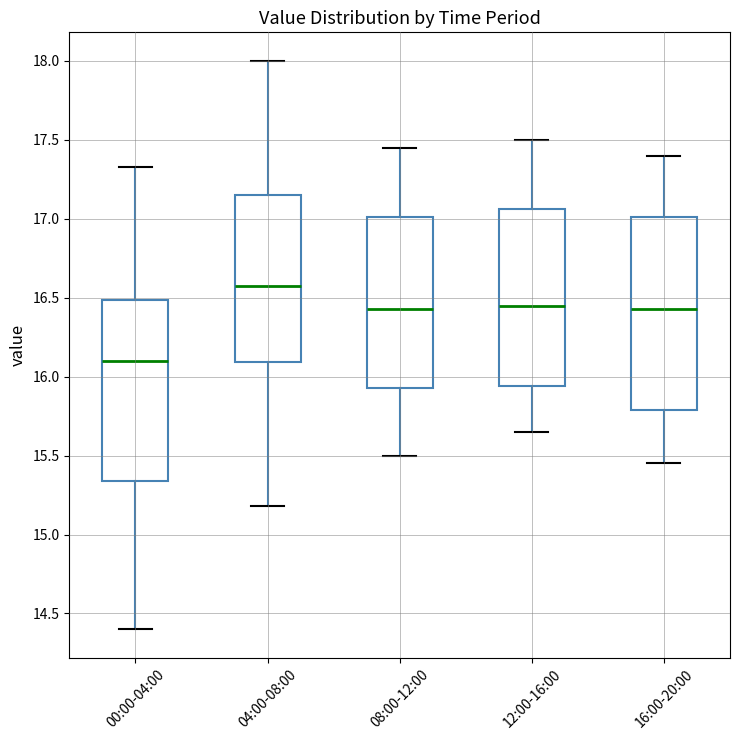

Reading left to right, read every box against the y-axis: the position of its median line, the range the box covers, and the ends of its whiskers. The values are not printed on the chart, so give them approximately, as read against the axis.

00:00-04:00: median 16.10, box 15.35 to 16.50, whiskers 14.40 to 17.35
04:00-08:00: median 16.60, box 16.10 to 17.15, whiskers 15.20 to 18.00
08:00-12:00: median 16.45, box 15.95 to 17.00, whiskers 15.50 to 17.45
12:00-16:00: median 16.45, box 15.95 to 17.05, whiskers 15.65 to 17.50
16:00-20:00: median 16.45, box 15.80 to 17.00, whiskers 15.45 to 17.40